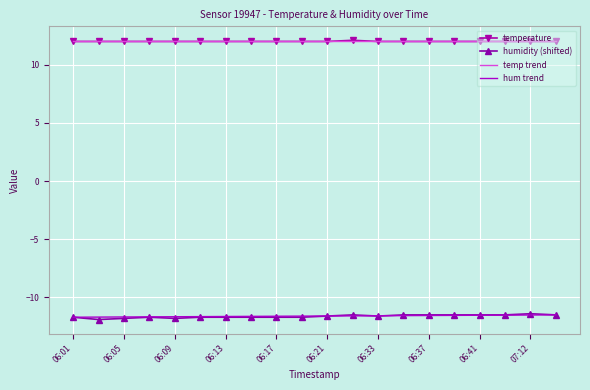

True or false: humidity has a value of -20.5 at 06:21.

False